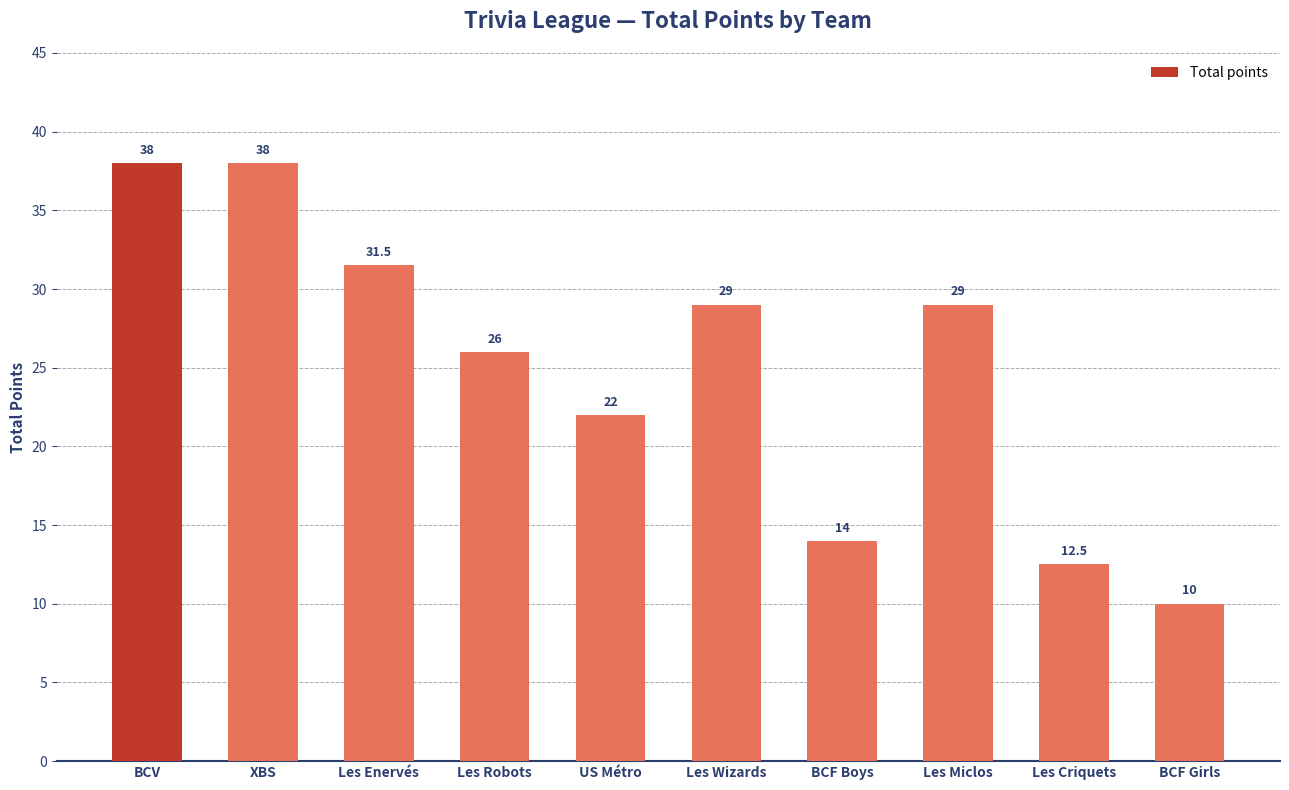

Is it true that the value at BCF Girls is 10.0?

True